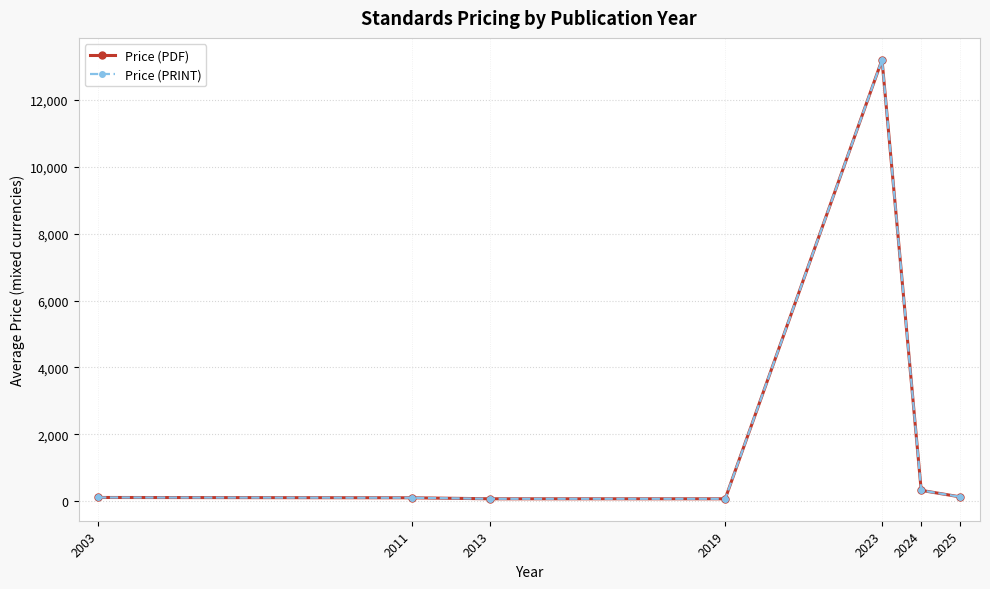

True or false: Price (PDF) has a value of 13200.0 at 2023.

True